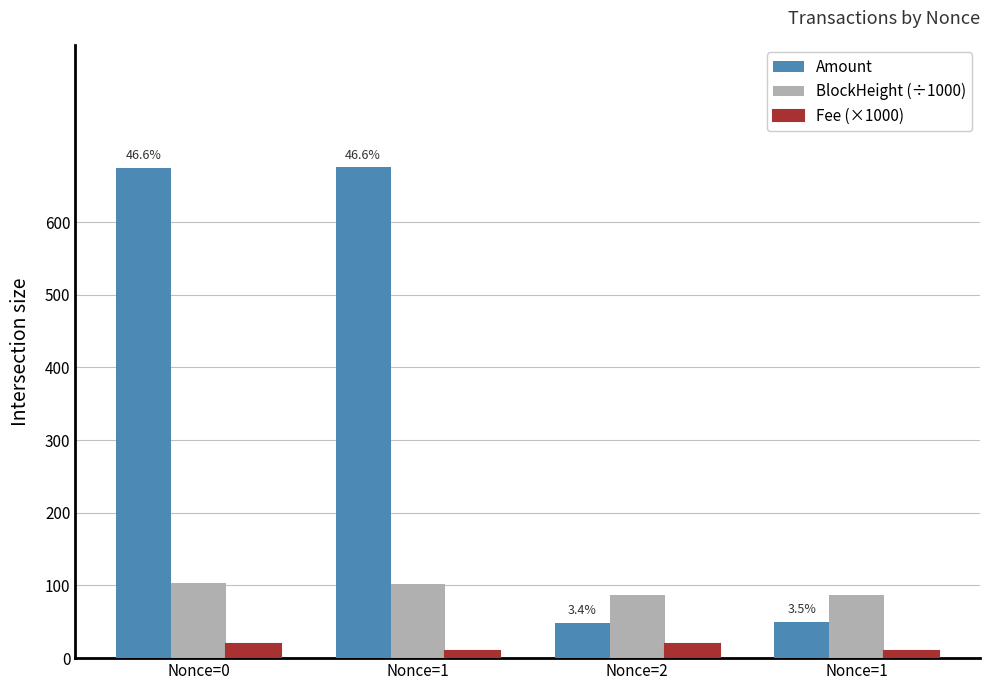

What is the difference between the maximum and minimum values in the Amount series?

626.0